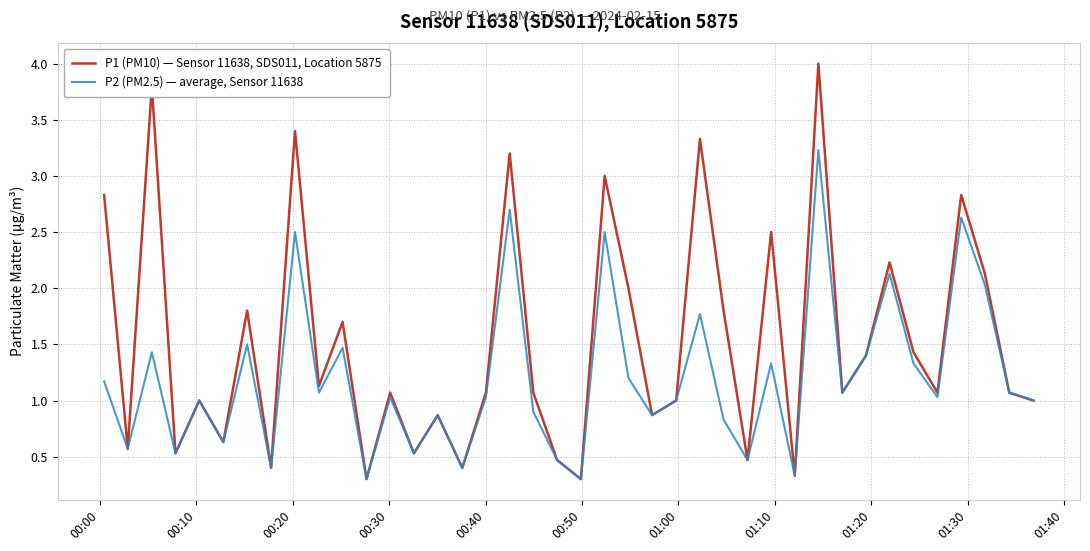

Which series has the largest total across all categories?

P1 (PM10) — Sensor 11638, SDS011, Location 5875